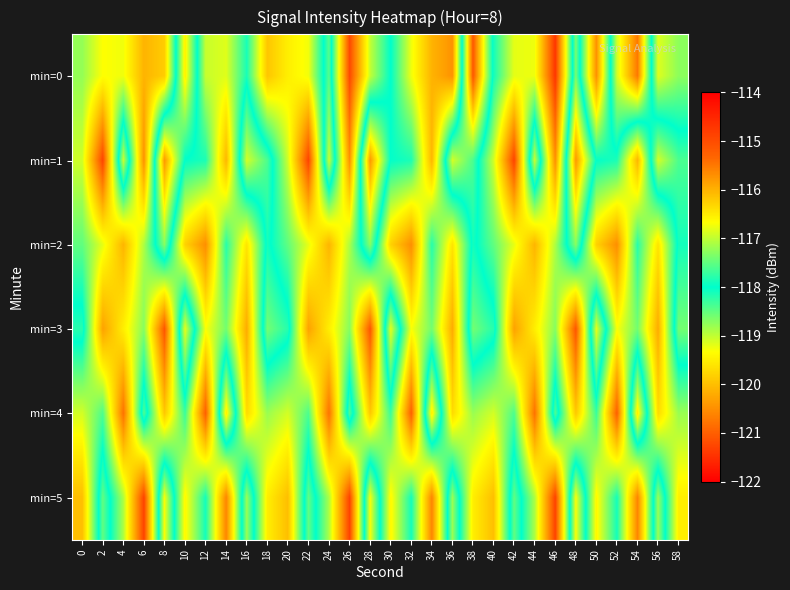

Reading right to left, list all the values displayed in this chart.

min=0: 58=-118.7	56=-119.2	54=-115.5	52=-116.9	50=-120.5	48=-117.4	46=-121.4	44=-119.2	42=-119.2	40=-118.1	38=-115.2	36=-120.5	34=-120.1	32=-119.2	30=-118.0	28=-119.0	26=-121.2	24=-117.6	22=-119.3	20=-119.5	18=-119.9	16=-118.1	14=-119.2	12=-119.0	10=-116.5	8=-119.9	6=-120.1	4=-119.3	2=-119.3	0=-118.8
min=1: 58=-117.6	56=-116.9	54=-120.1	52=-118.1	50=-118.0	48=-115.8	46=-120.5	44=-117.0	42=-121.3	40=-119.1	38=-117.6	36=-116.9	34=-120.1	32=-118.1	30=-118.0	28=-115.8	26=-120.5	24=-117.0	22=-121.3	20=-119.1	18=-117.6	16=-116.9	14=-120.1	12=-118.1	10=-118.0	8=-115.8	6=-120.5	4=-117.0	2=-121.3	0=-119.1
min=2: 58=-117.9	56=-119.6	54=-118.2	52=-120.5	50=-119.8	48=-117.3	46=-118.9	44=-120.1	42=-119.2	40=-118.5	38=-117.9	36=-119.6	34=-118.2	32=-120.5	30=-119.8	28=-117.3	26=-118.9	24=-120.1	22=-119.2	20=-118.5	18=-117.9	16=-119.6	14=-118.2	12=-120.5	10=-119.8	8=-117.3	6=-118.9	4=-120.1	2=-119.2	0=-118.5
min=3: 58=-117.4	56=-120.2	54=-118.6	52=-119.3	50=-116.8	48=-121.1	46=-118.7	44=-119.5	42=-120.3	40=-117.8	38=-117.4	36=-120.2	34=-118.6	32=-119.3	30=-116.8	28=-121.1	26=-118.7	24=-119.5	22=-120.3	20=-117.8	18=-117.4	16=-120.2	14=-118.6	12=-119.3	10=-116.8	8=-121.1	6=-118.7	4=-119.5	2=-120.3	0=-117.8
min=4: 58=-118.8	56=-119.7	54=-116.5	52=-121.0	50=-118.3	48=-119.9	46=-117.6	44=-120.8	42=-118.4	40=-119.1	38=-118.8	36=-119.7	34=-116.5	32=-121.0	30=-118.3	28=-119.9	26=-117.6	24=-120.8	22=-118.4	20=-119.1	18=-118.8	16=-119.7	14=-116.5	12=-121.0	10=-118.3	8=-119.9	6=-117.6	4=-120.8	2=-118.4	0=-119.1
min=5: 58=-119.5	56=-117.2	54=-120.6	52=-118.1	50=-119.4	48=-116.7	46=-121.3	44=-118.9	42=-117.5	40=-120.0	38=-119.5	36=-117.2	34=-120.6	32=-118.1	30=-119.4	28=-116.7	26=-121.3	24=-118.9	22=-117.5	20=-120.0	18=-119.5	16=-117.2	14=-120.6	12=-118.1	10=-119.4	8=-116.7	6=-121.3	4=-118.9	2=-117.5	0=-120.0